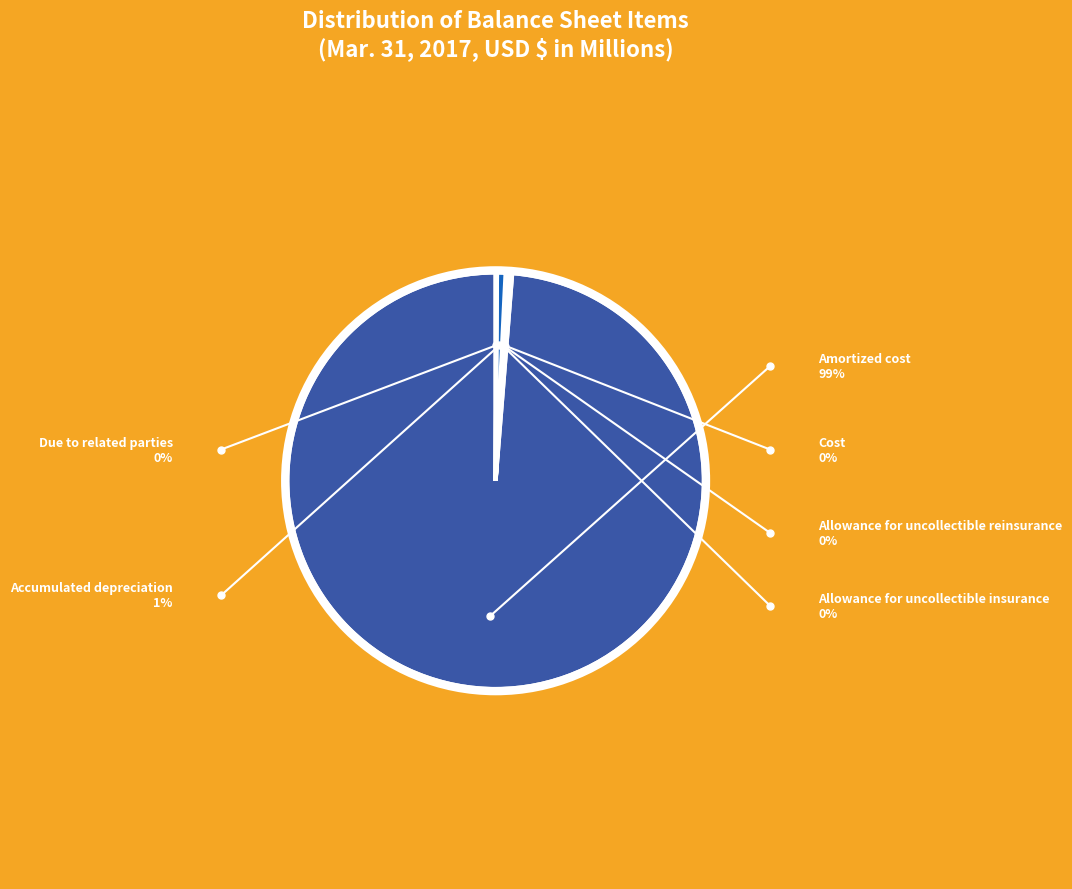

Does any single category account for the majority?

Yes